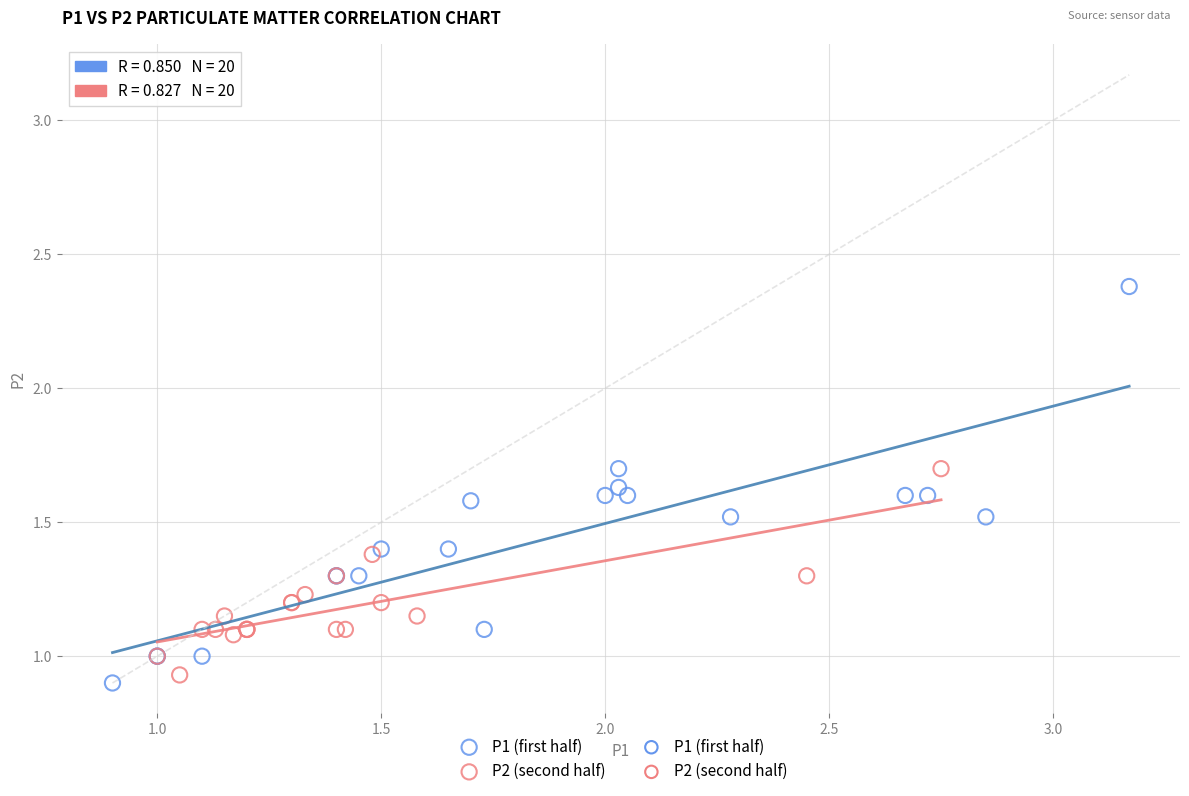

Which series contains the highest Y value?

P1 (first half)